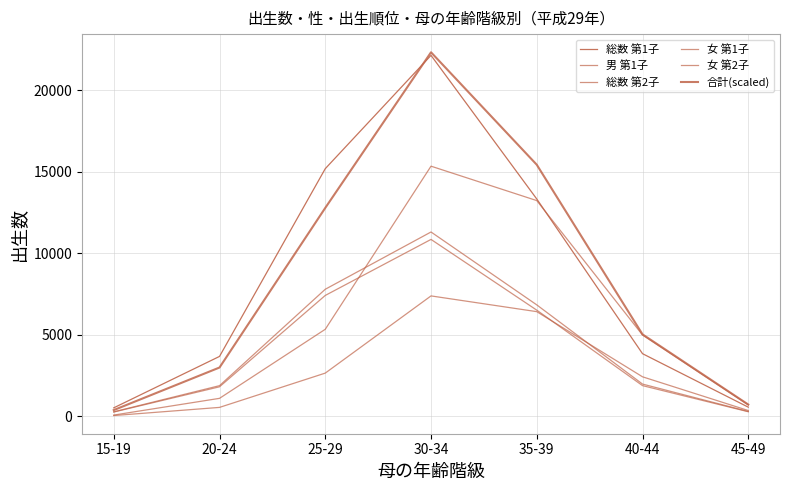

What position from the right is 35-39?

3